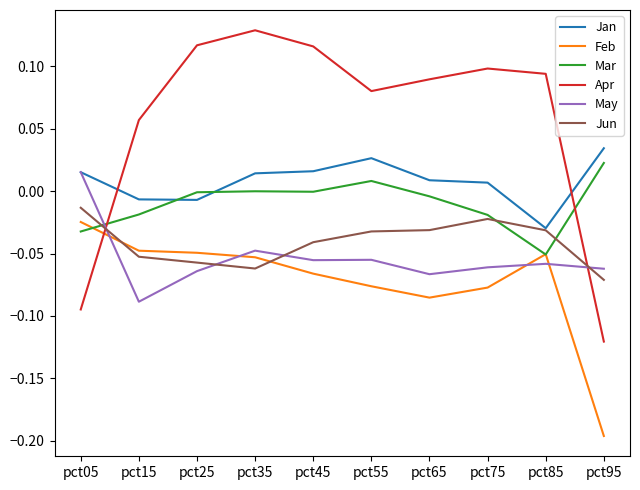

List the series in order of their peak value, lowest first.

Feb, Jun, May, Mar, Jan, Apr